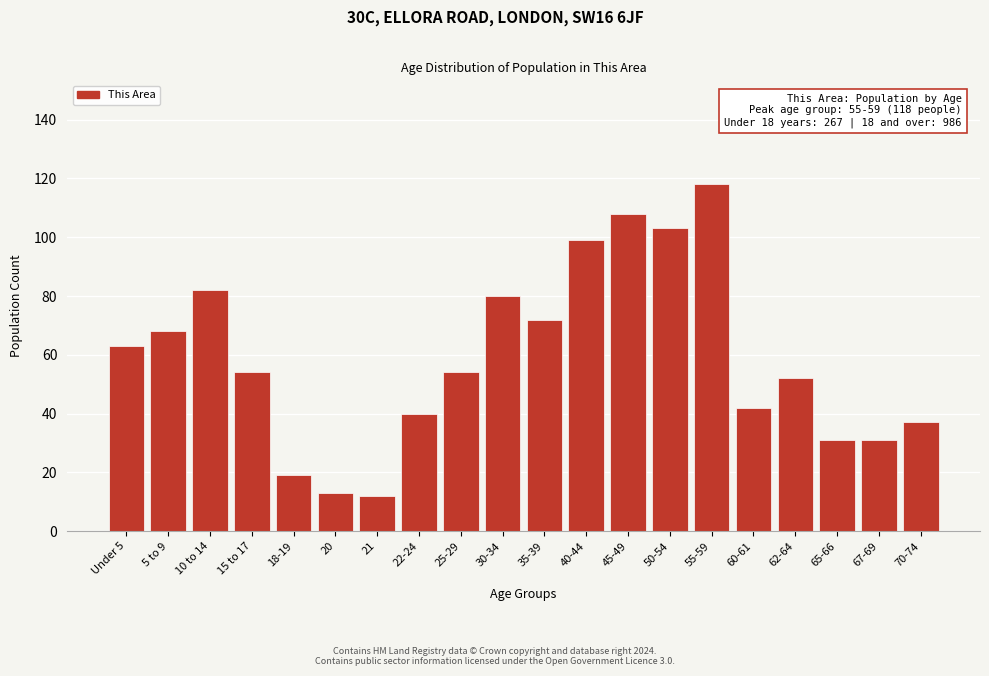

Reading left to right, transcribe all the data shown in this chart.

Under 5=63	5 to 9=68	10 to 14=82	15 to 17=54	18-19=19	20=13	21=12	22-24=40	25-29=54	30-34=80	35-39=72	40-44=99	45-49=108	50-54=103	55-59=118	60-61=42	62-64=52	65-66=31	67-69=31	70-74=37